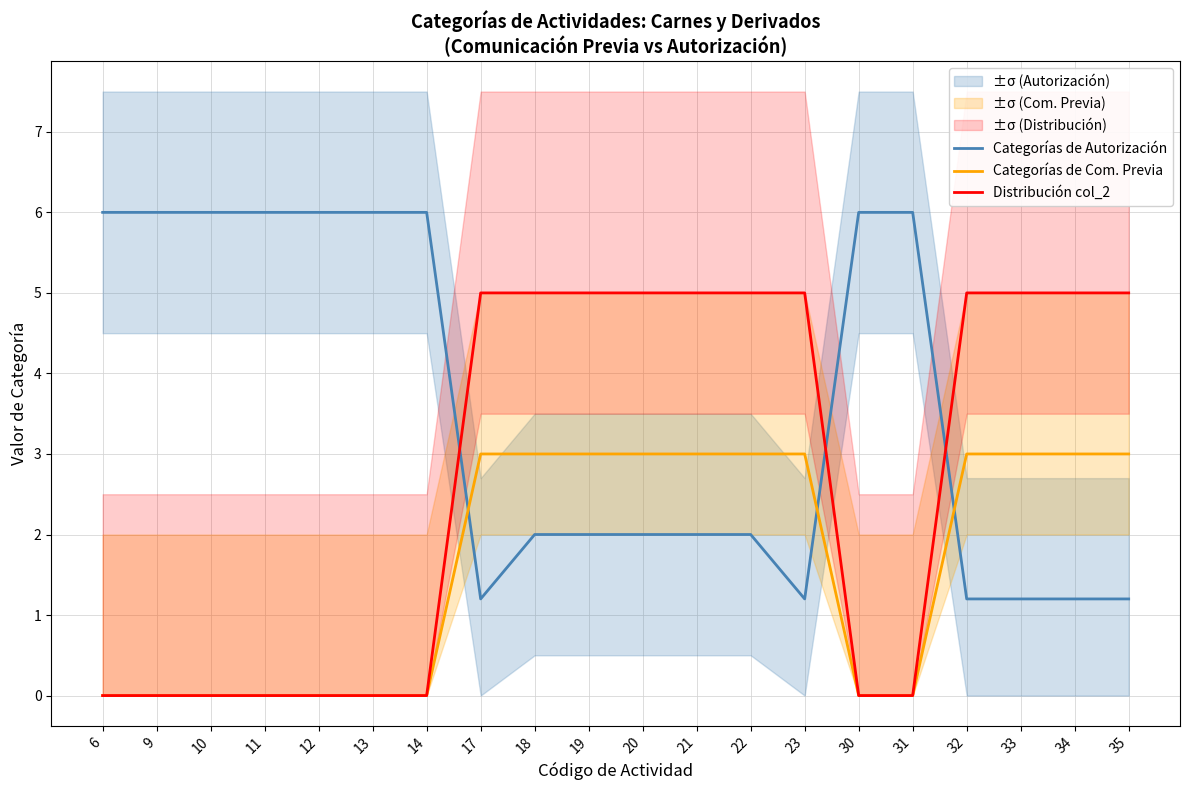

Does the chart have visible grid lines?

Yes